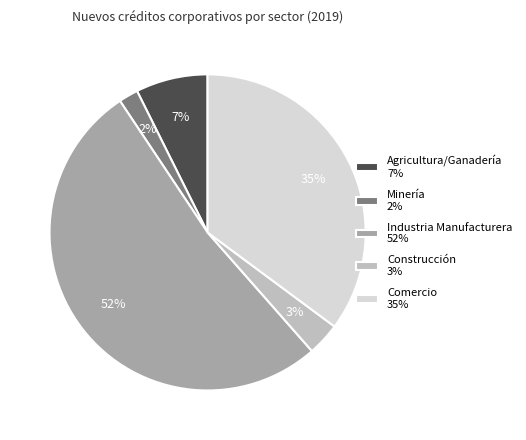

How many slices are in this pie chart?

5